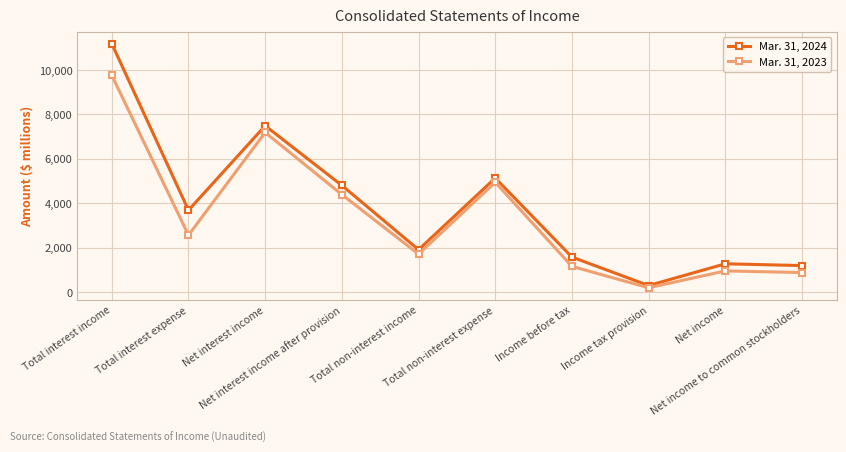

What is the total value across all series at Total non-interest income?

3631